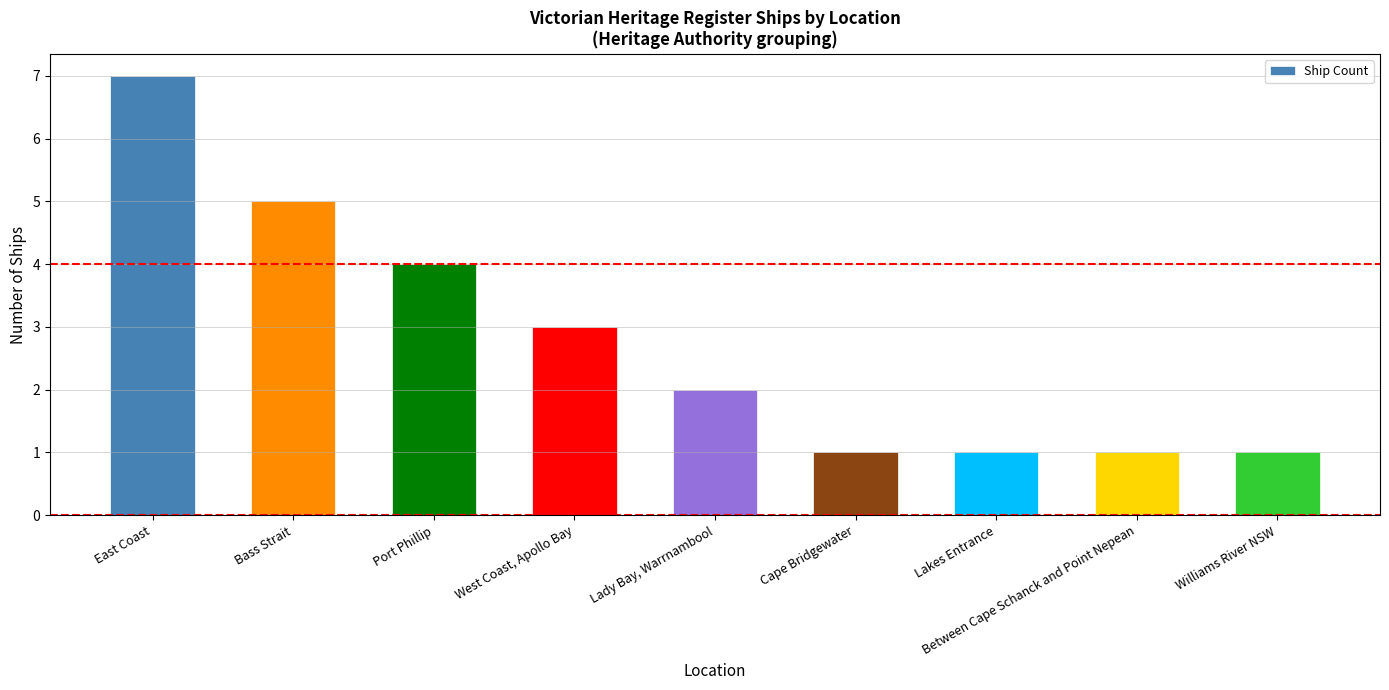

Is it true that the value at East Coast is 7?

True